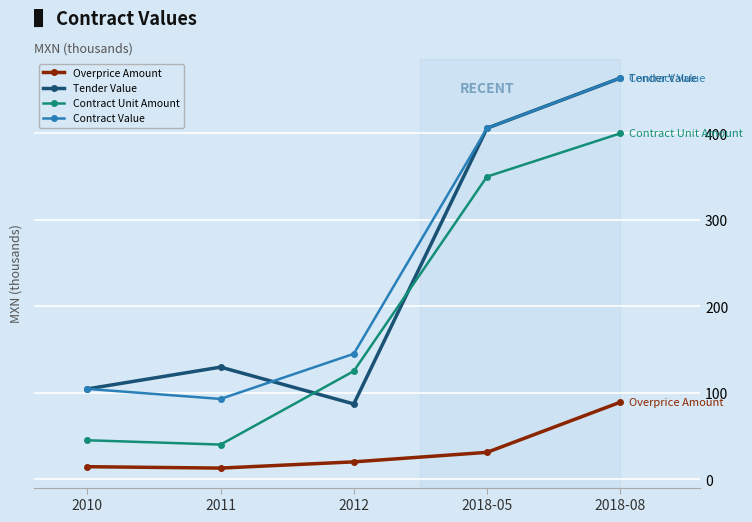

At which category is the sum across all series the highest?

2018-08